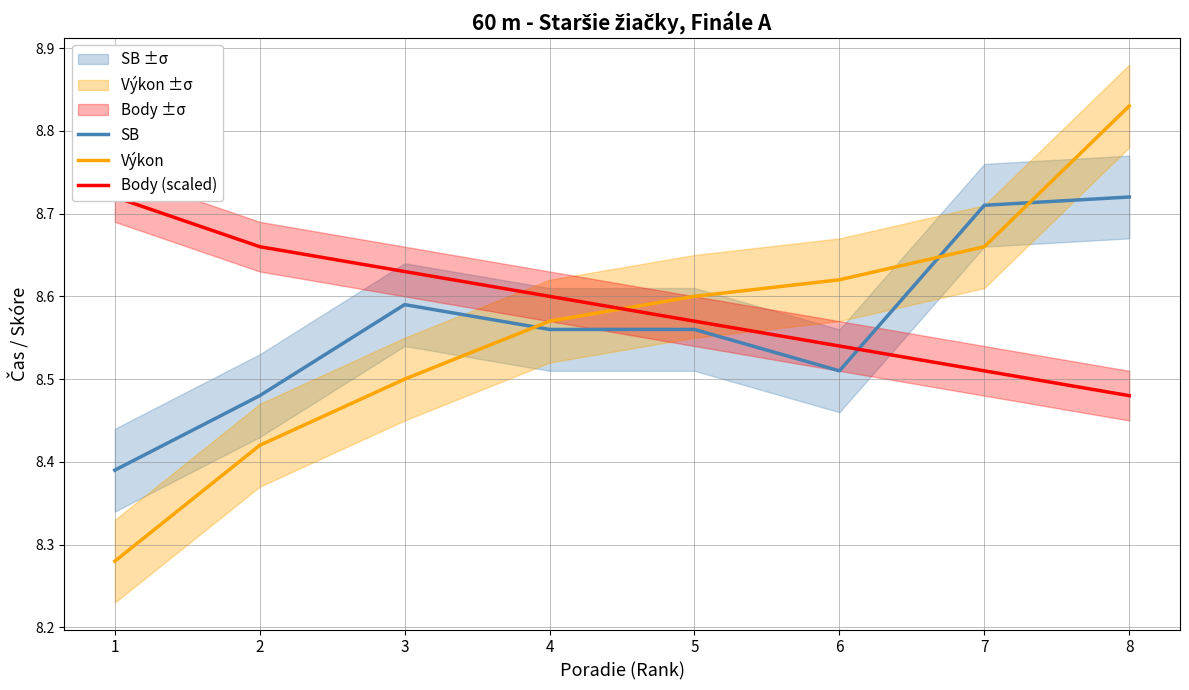

Which series changed the most between 4 and 6?

Body (scaled)